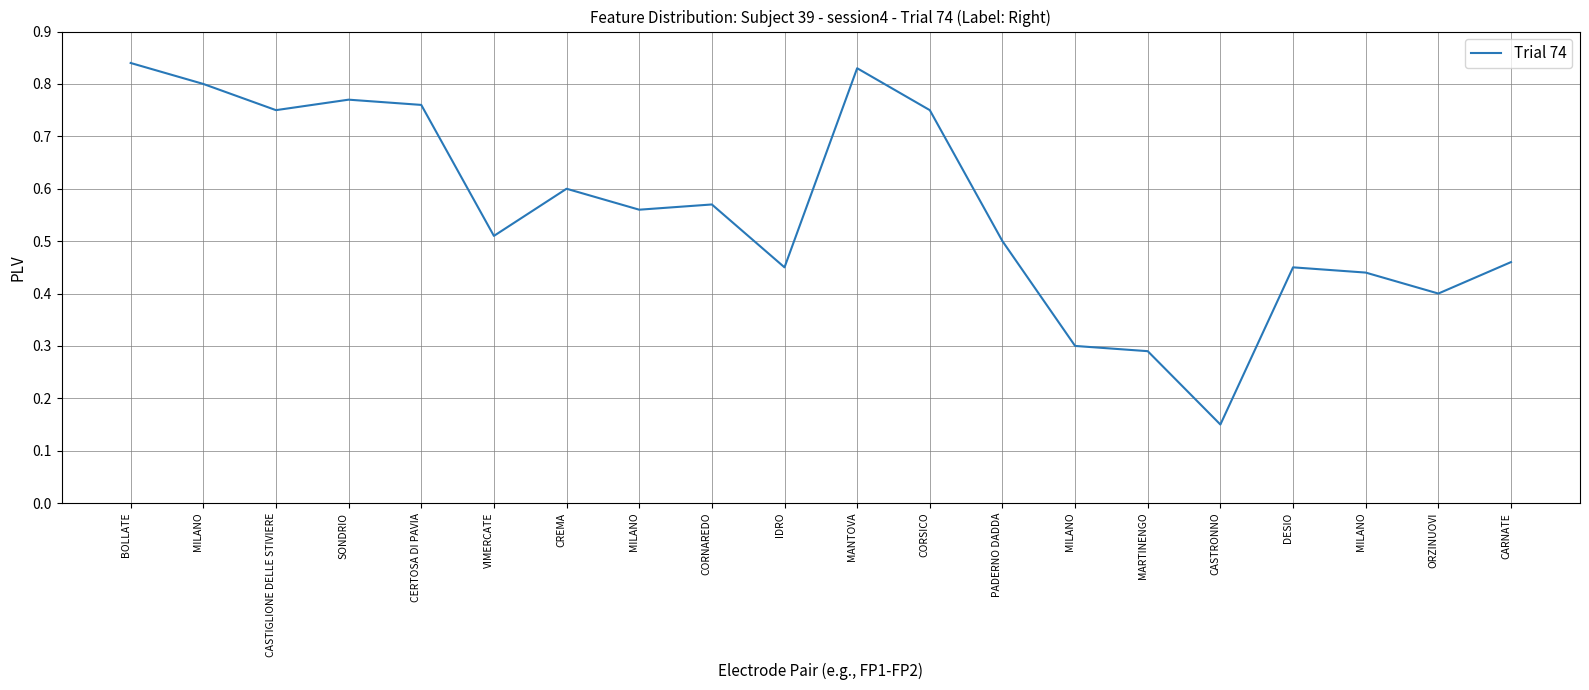

List the labels in order of value, largest first.

BOLLATE, MANTOVA, MILANO, SONDRIO, CERTOSA DI PAVIA, CASTIGLIONE DELLE STIVIERE, CORSICO, CREMA, CORNAREDO, MILANO, VIMERCATE, PADERNO DADDA, CARNATE, IDRO, DESIO, MILANO, ORZINUOVI, MILANO, MARTINENGO, CASTRONNO